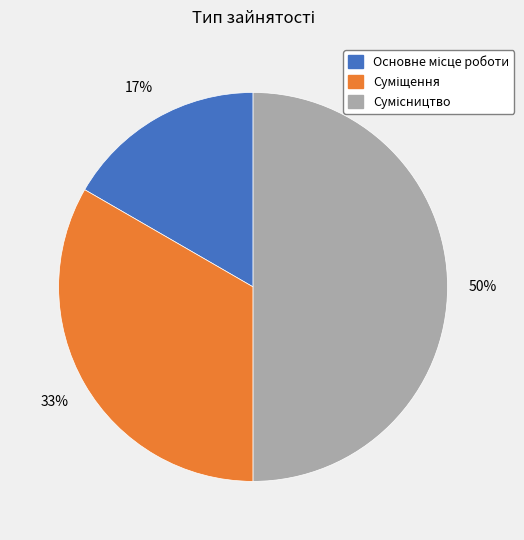

Count the number of slices in the pie.

3